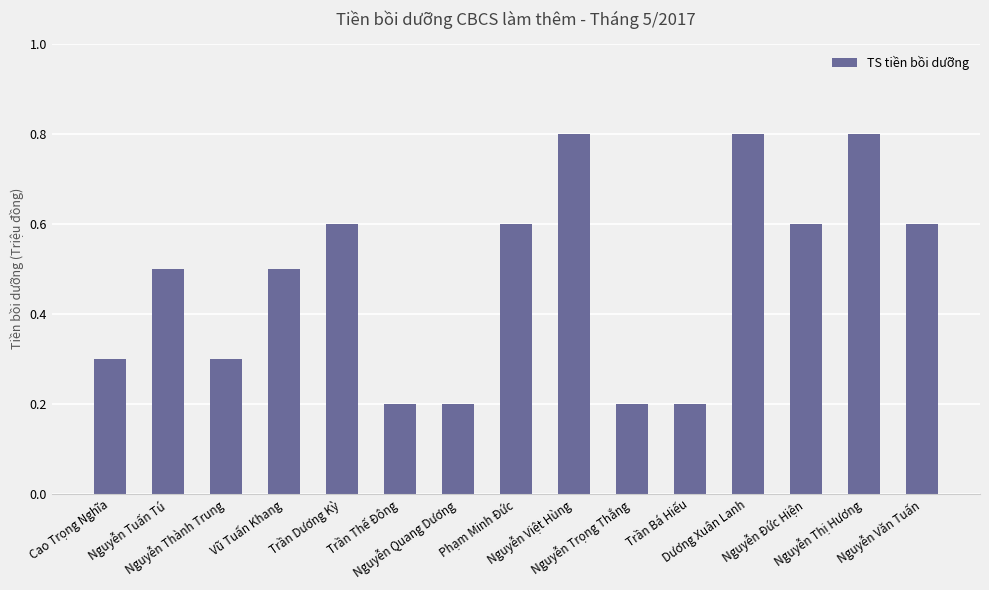

Reading left to right, list all the values displayed in this chart.

0.3	0.5	0.3	0.5	0.6	0.2	0.2	0.6	0.8	0.2	0.2	0.8	0.6	0.8	0.6